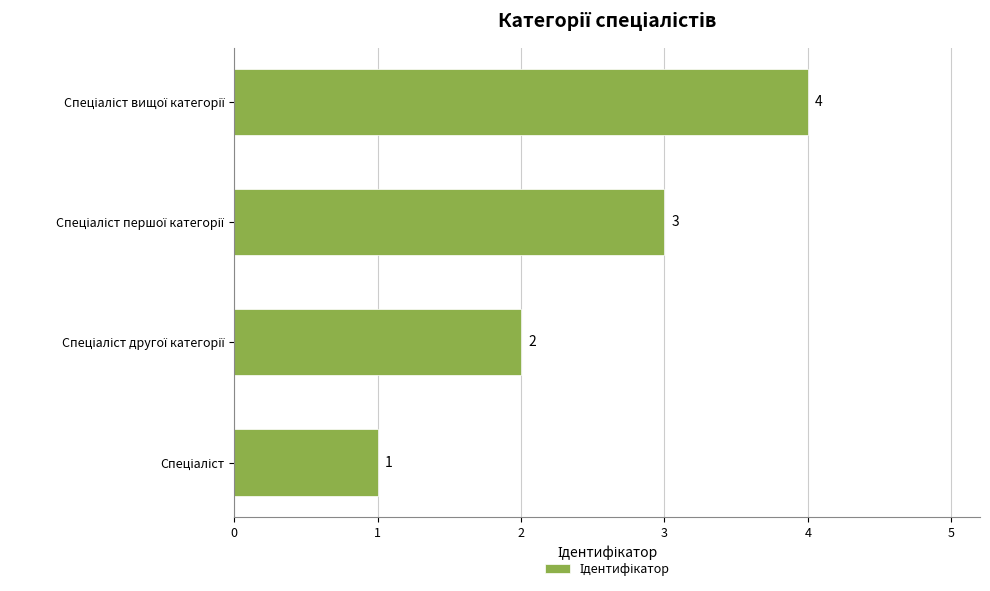

What is the maximum value shown in the chart?

4